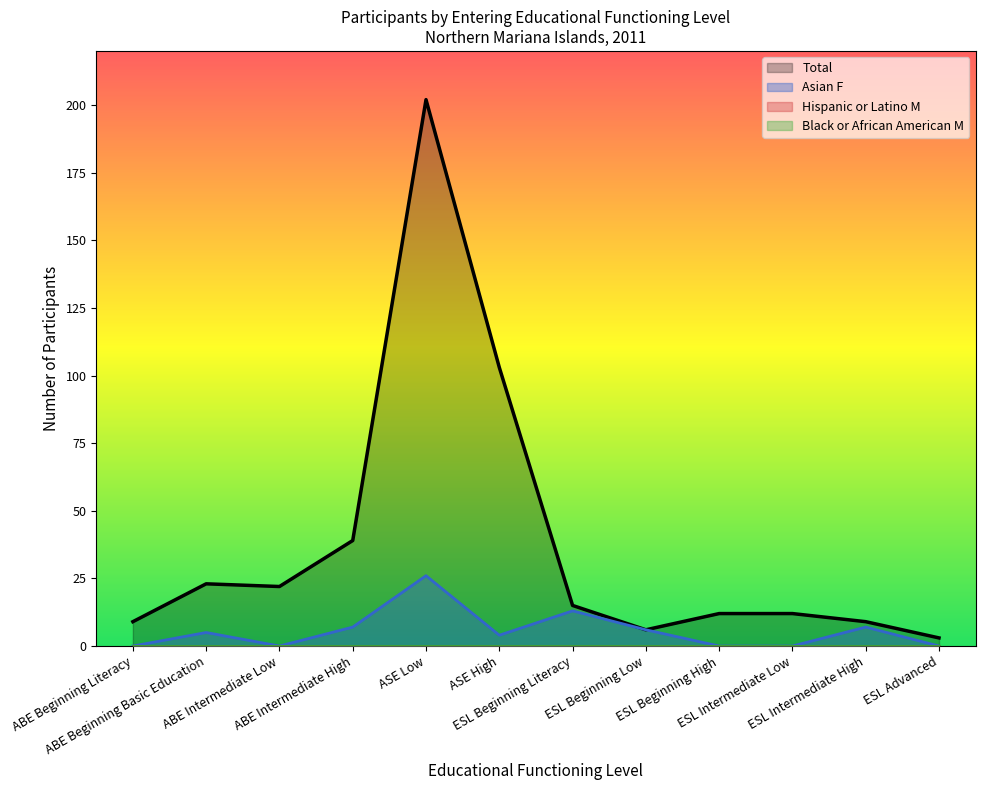

What is the difference between the maximum and minimum values in the Total series?

199